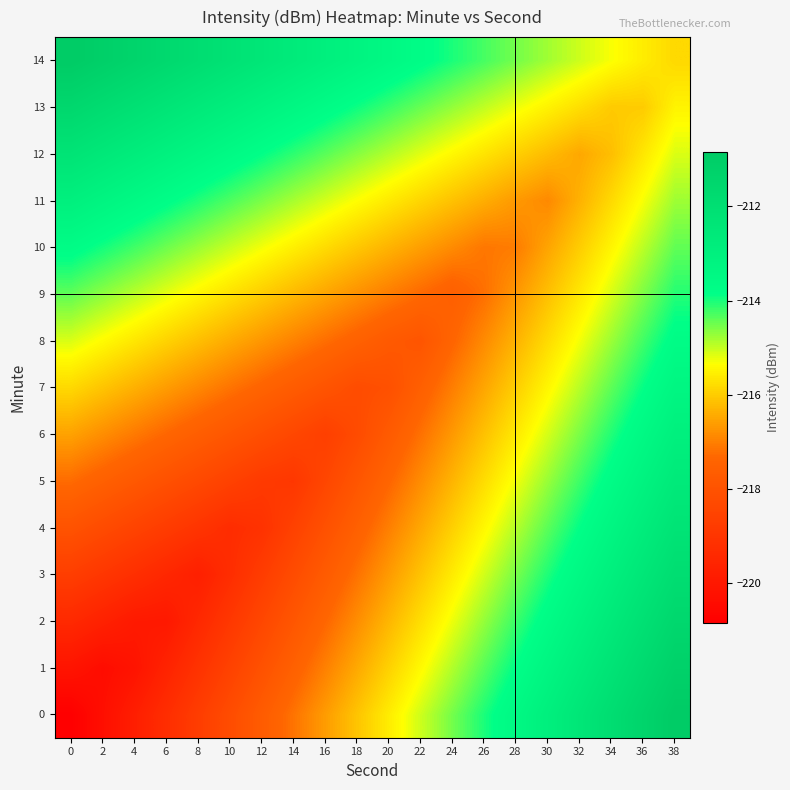

What is the spread (max minus min) of values at 26?

3.2